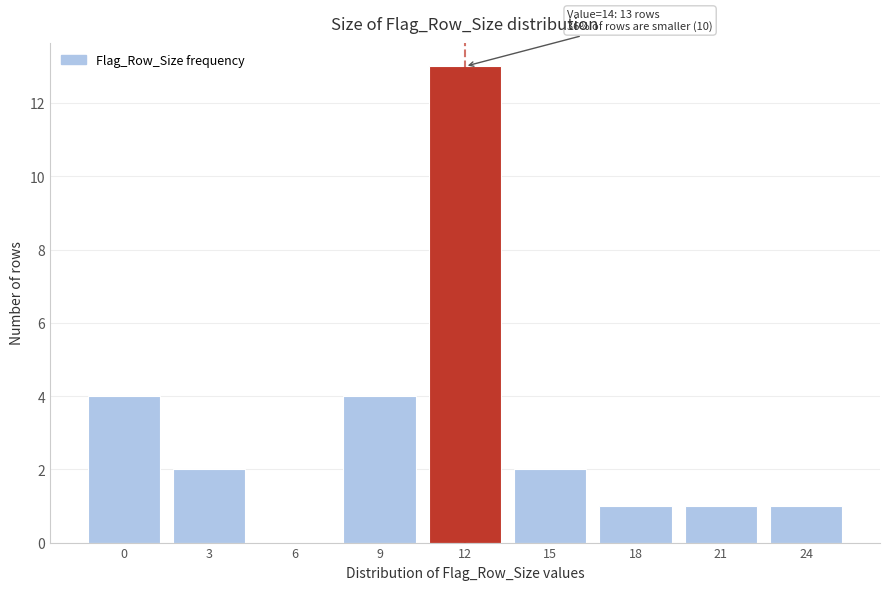

Reading left to right, extract all data points from this chart.

0=4	3=2	6=0	9=4	12=13	15=2	18=1	21=1	24=1